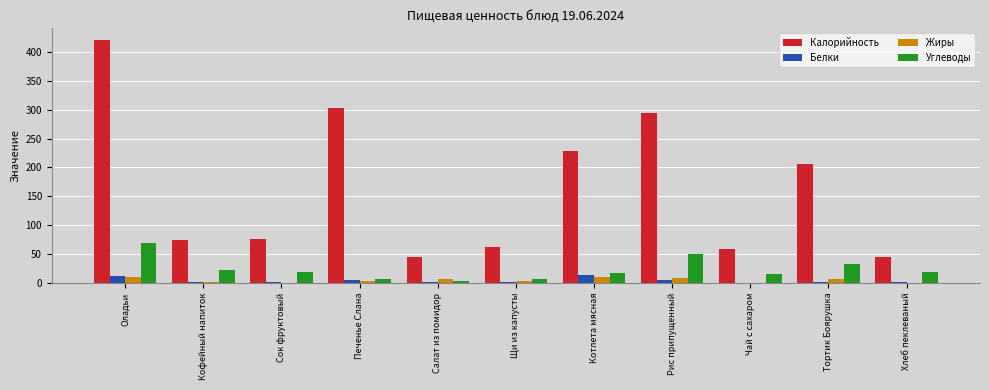

Is the value of Белки at Щи из капусты greater than the value of Жиры at Салат из помидор?

No